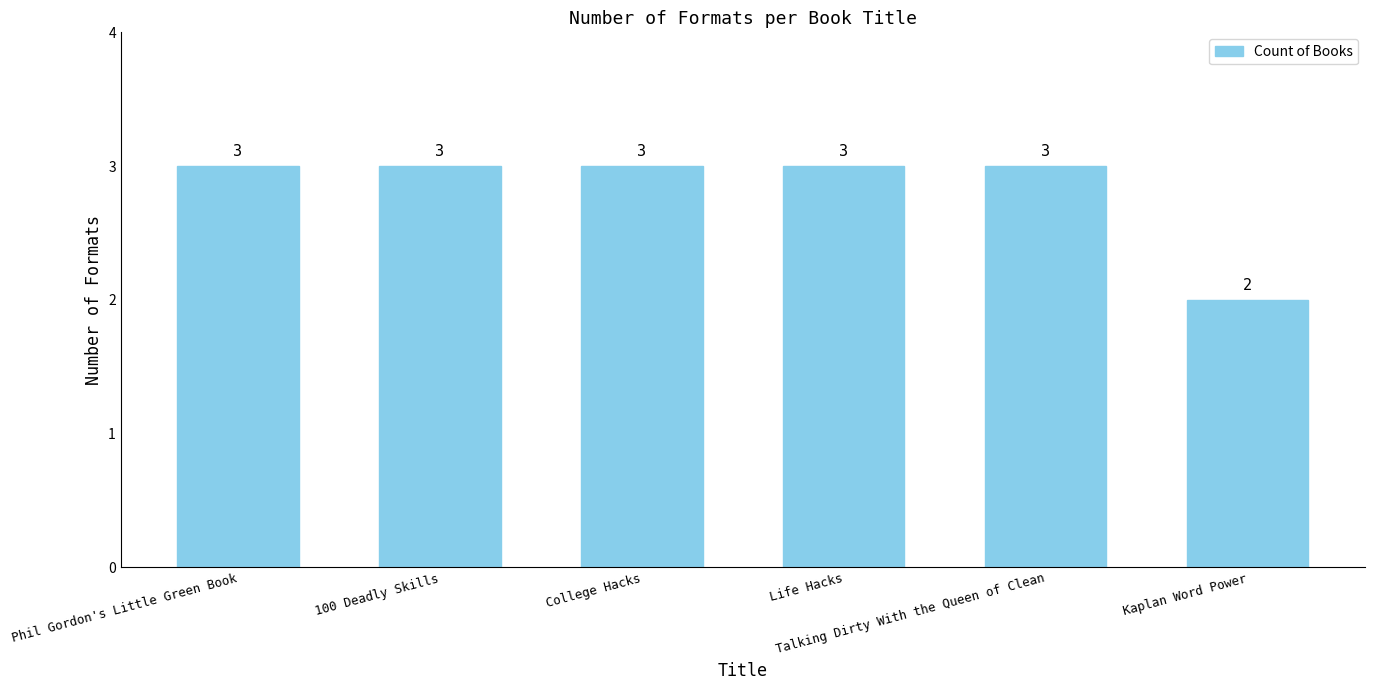

Where is the data nearest to the value 2?

Kaplan Word Power